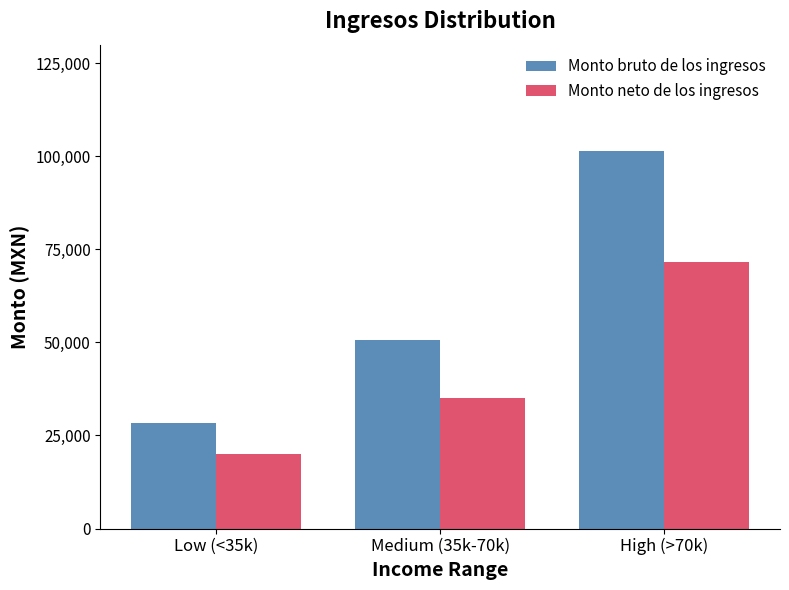

Which series has the largest total across all categories?

Monto bruto de los ingresos